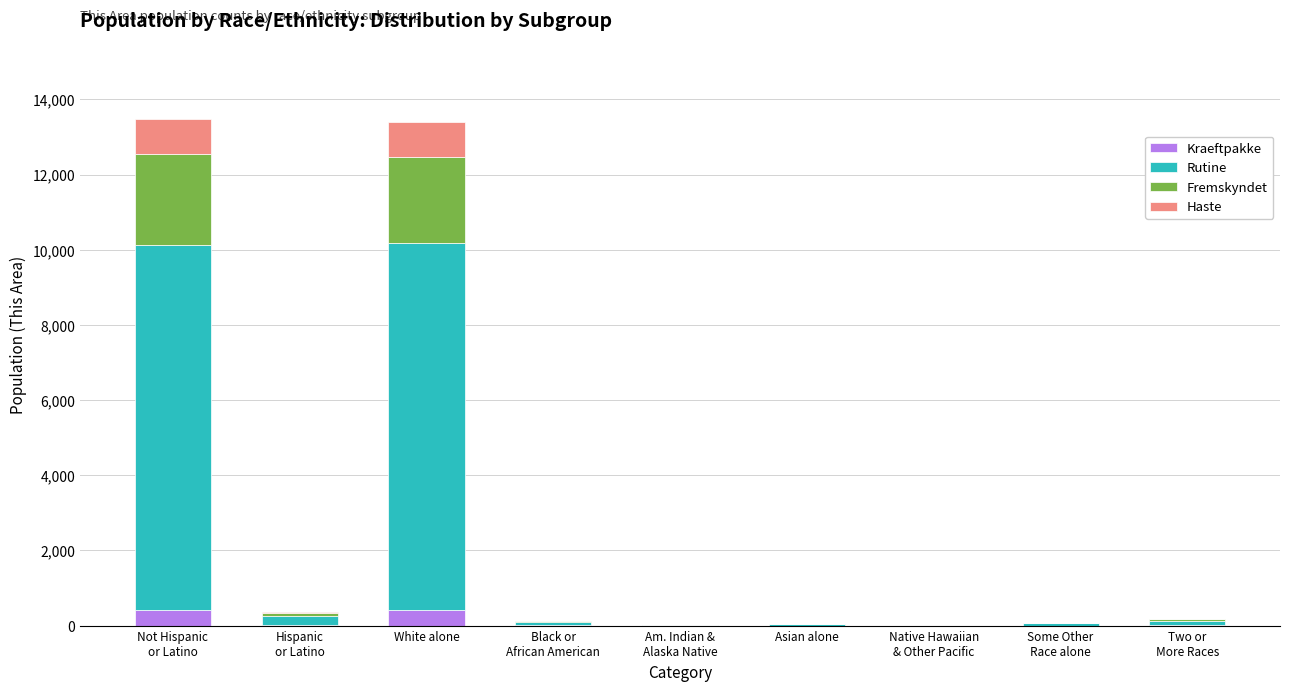

What is the total value across all series at White alone?

13404